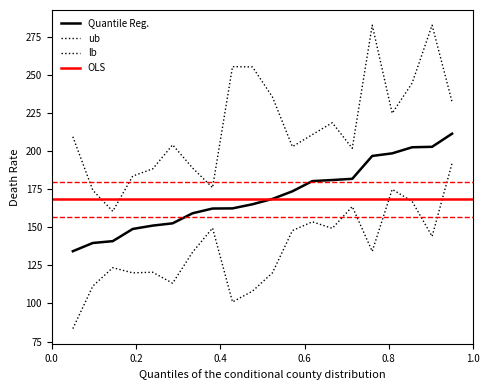

What is the average value of the Upper CI series?

216.6